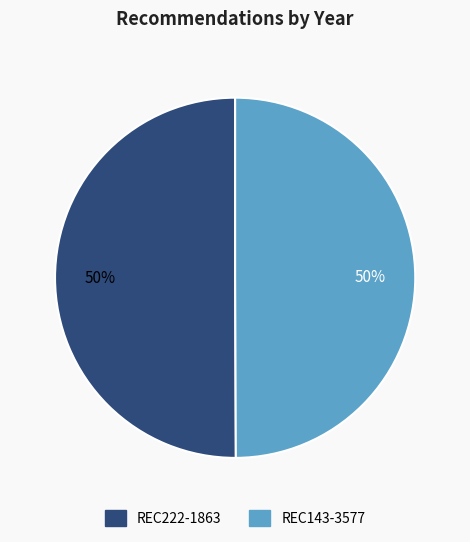

To the nearest percent, what percentage of the pie is REC222-1863?

50%